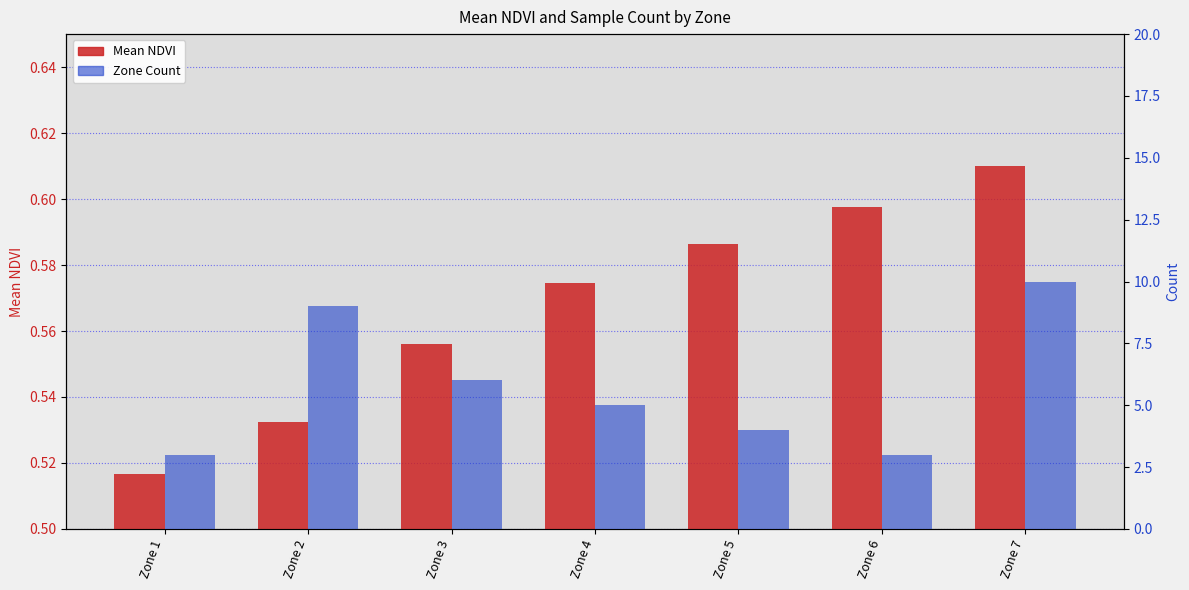

Rank the series by their average value, from highest to lowest.

Zone Count, Mean NDVI